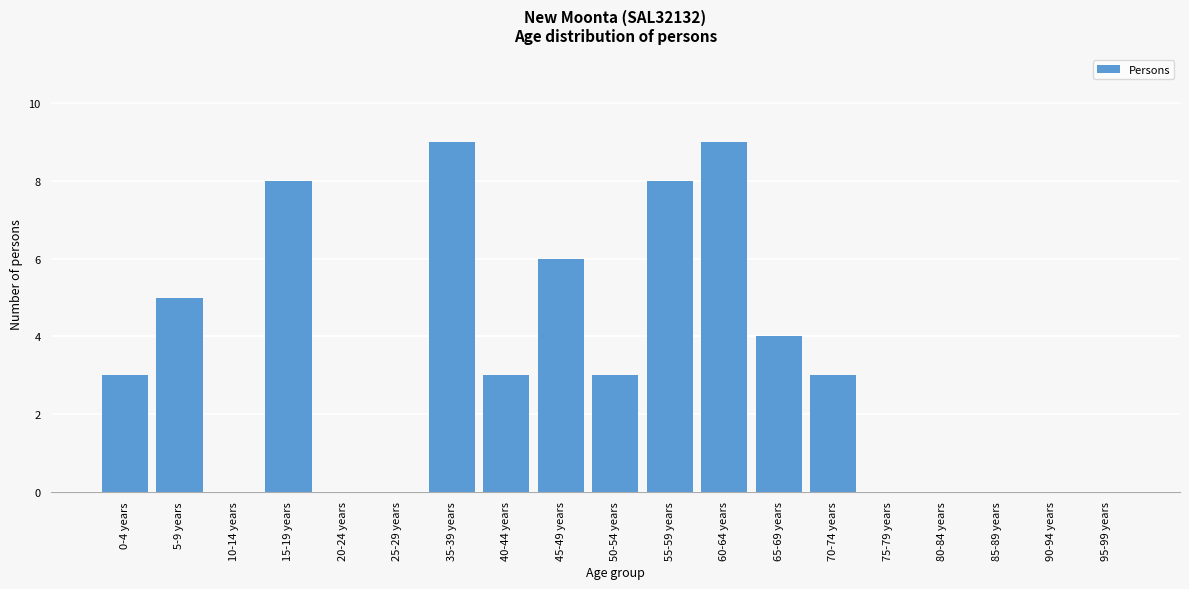

Reading right to left, transcribe all the data shown in this chart.

95-99 years=0	90-94 years=0	85-89 years=0	80-84 years=0	75-79 years=0	70-74 years=3	65-69 years=4	60-64 years=9	55-59 years=8	50-54 years=3	45-49 years=6	40-44 years=3	35-39 years=9	25-29 years=0	20-24 years=0	15-19 years=8	10-14 years=0	5-9 years=5	0-4 years=3